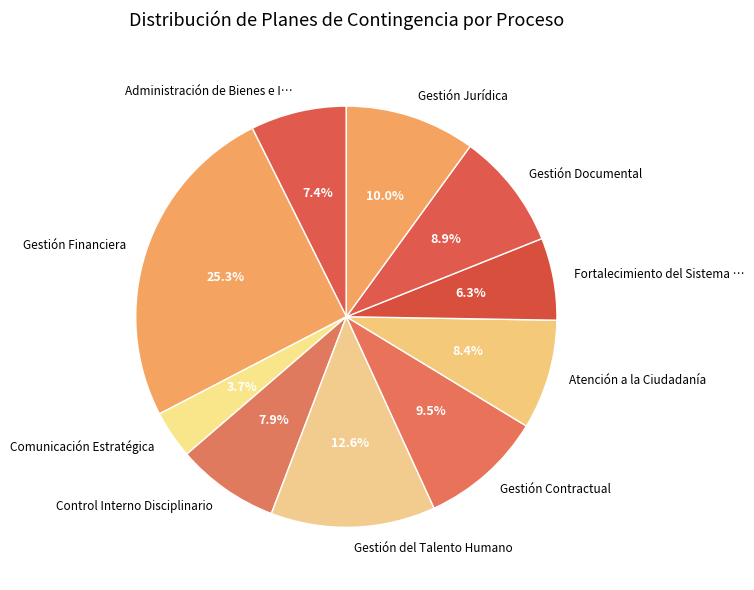

Combined, what portion of the pie is Gestión Financiera and Gestión del Talento Humano?

37.9%